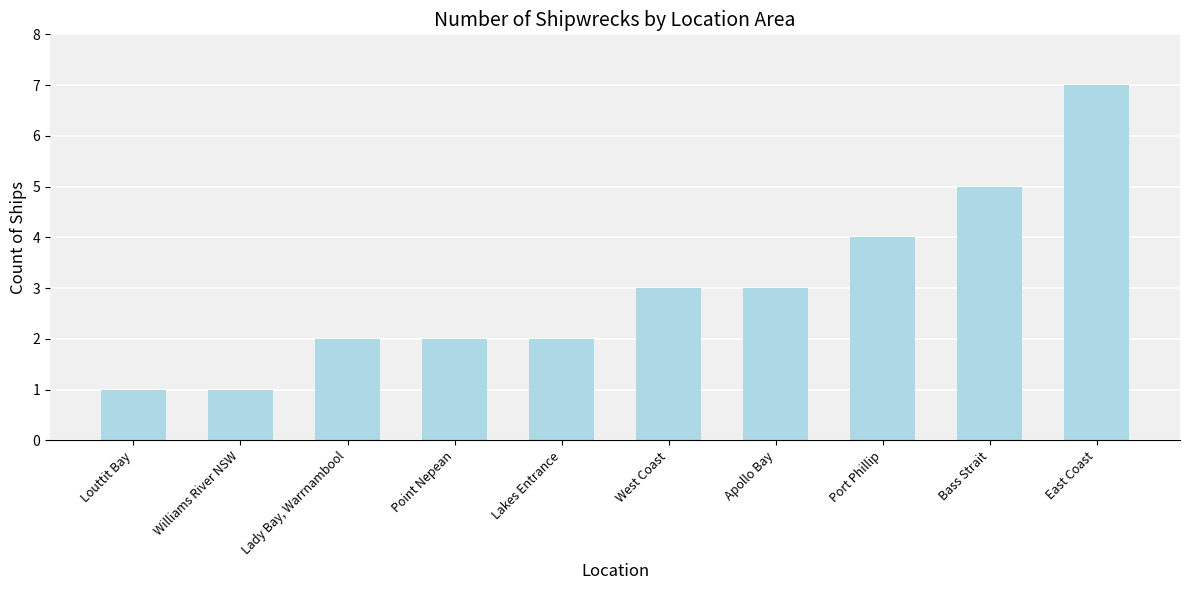

What is the greatest value displayed?

7